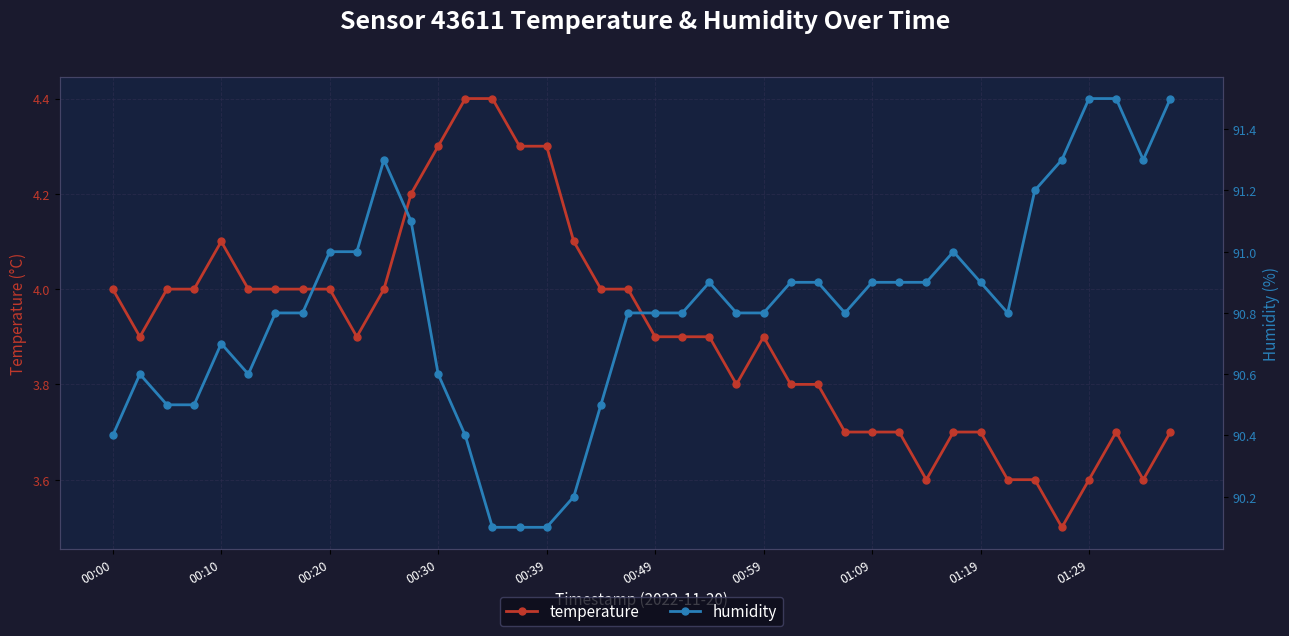

Is the value of temperature at 00:00 greater than the value of humidity at 25?

No